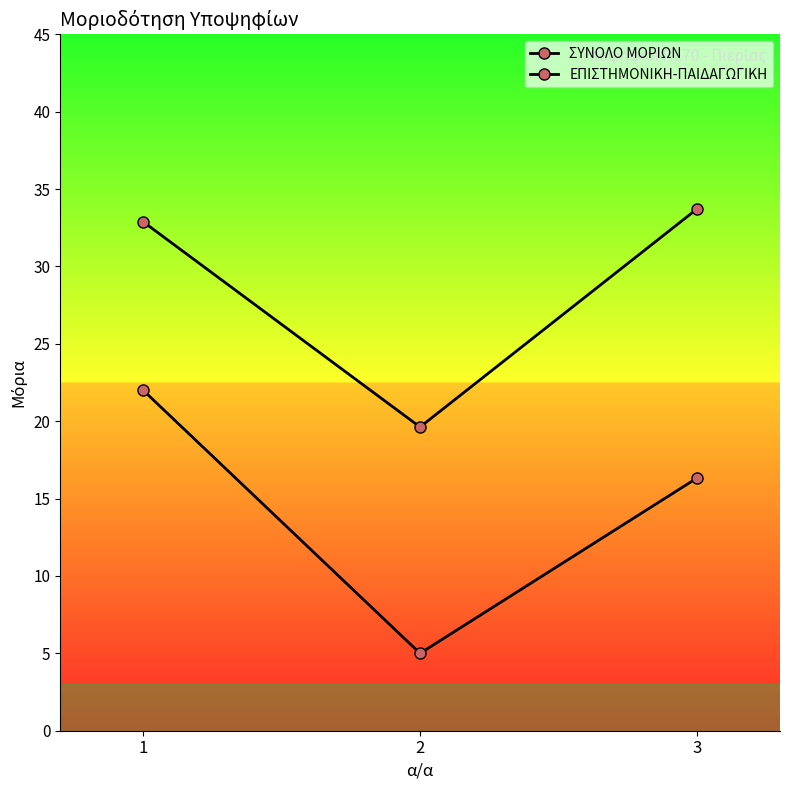

Reading right to left, transcribe all the data shown in this chart.

ΣΥΝΟΛΟ ΜΟΡΙΩΝ: 33.7	19.6	32.9
ΕΠΙΣΤΗΜΟΝΙΚΗ-ΠΑΙΔΑΓΩΓΙΚΗ: 16.3	5.0	22.0